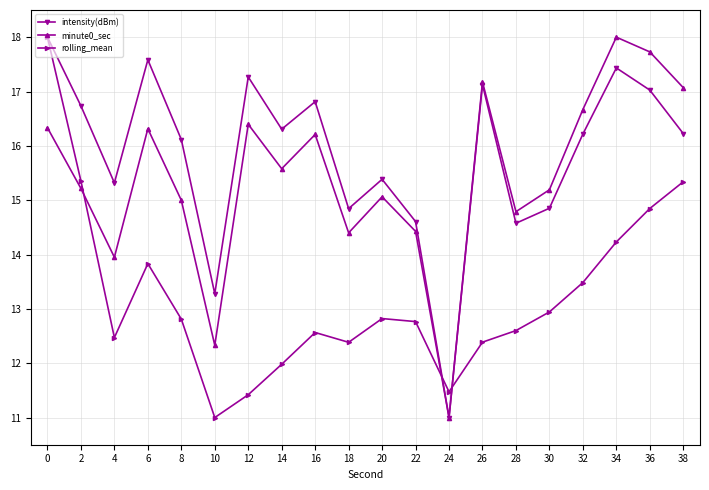

Where do rolling_mean and minute0_sec first cross each other?

2 and 4